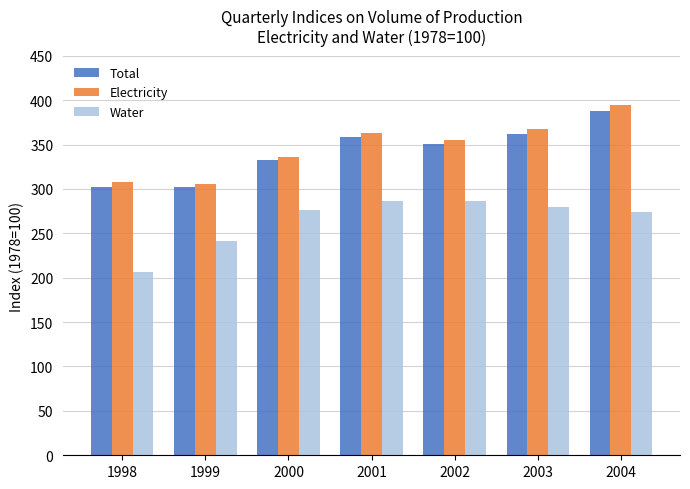

The Electricity series shows 132.4 at 2004. True or false?

False